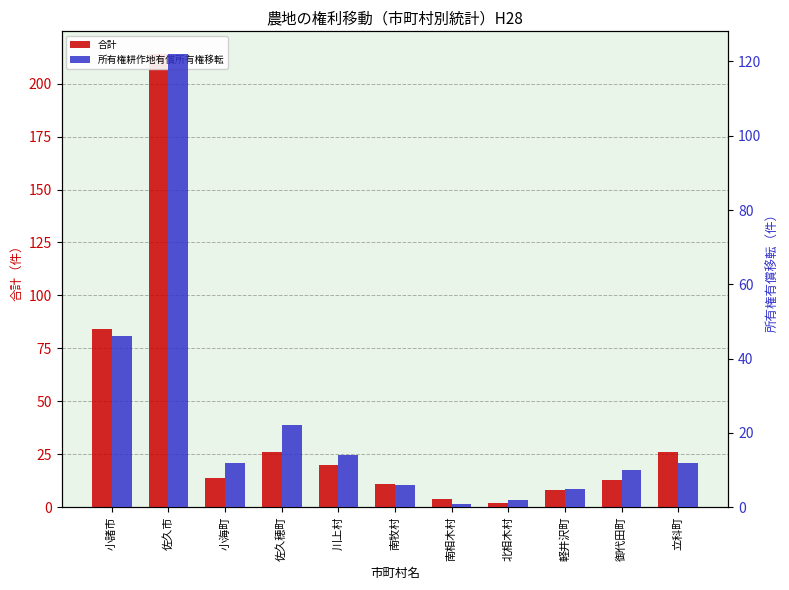

At which category is the sum across all series the highest?

佐久市